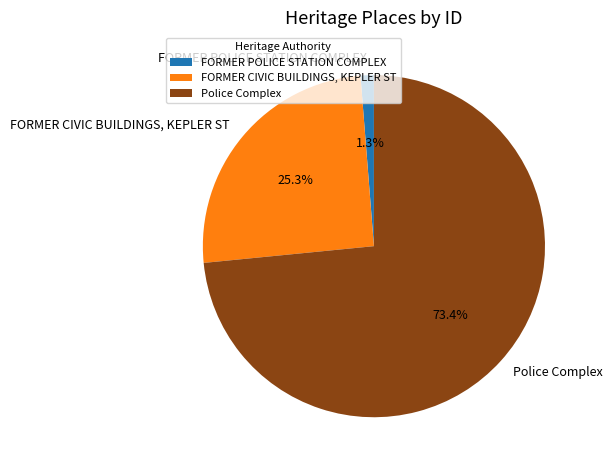

What percentage is the FORMER CIVIC BUILDINGS, KEPLER ST slice, to the nearest percent?

25%